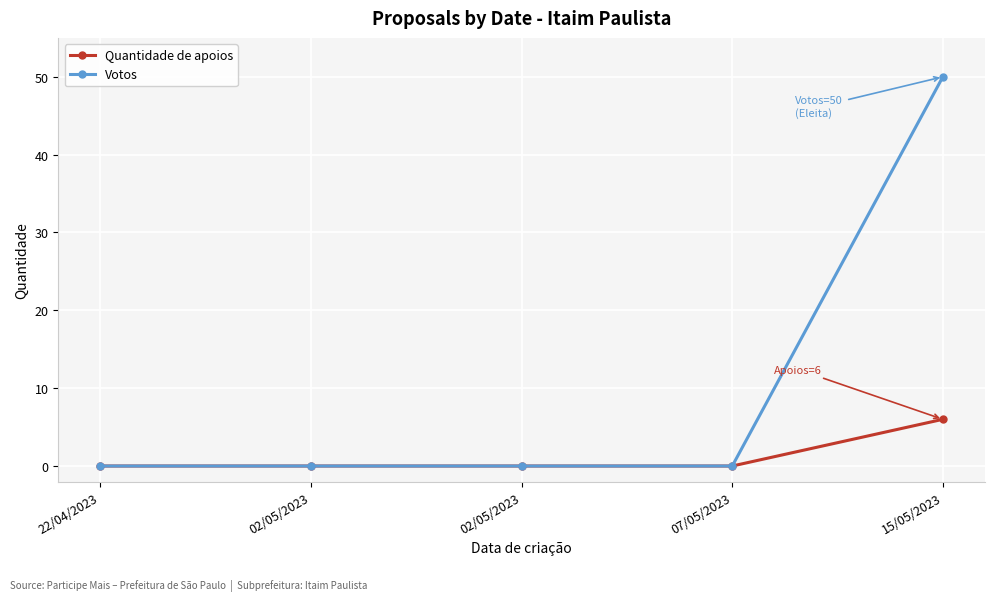

Is the value of Quantidade de apoios at 22/04/2023 greater than the value of Votos at 15/05/2023?

No